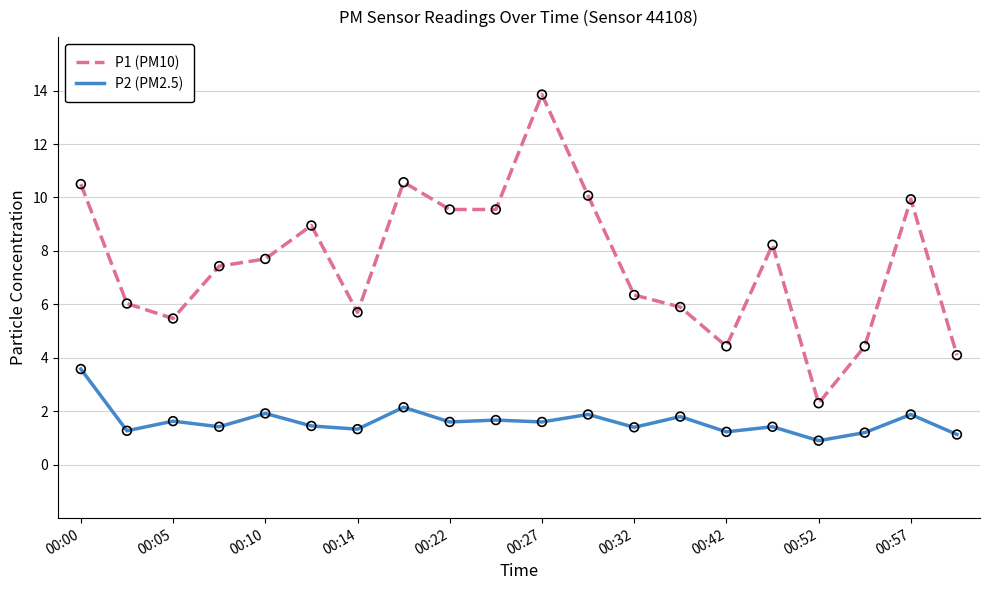

Which series has the largest total across all categories?

P1 (PM10)